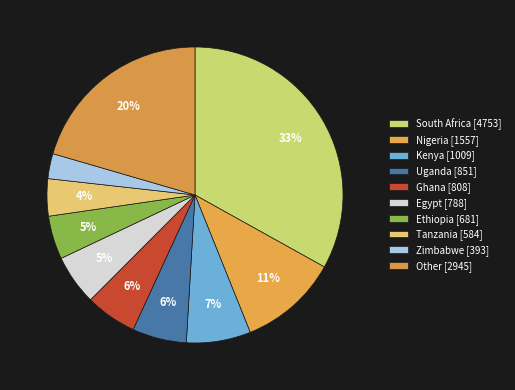

Rank the categories by value from lowest to highest.

Zimbabwe, Tanzania, Ethiopia, Egypt, Ghana, Uganda, Kenya, Nigeria, Other, South Africa